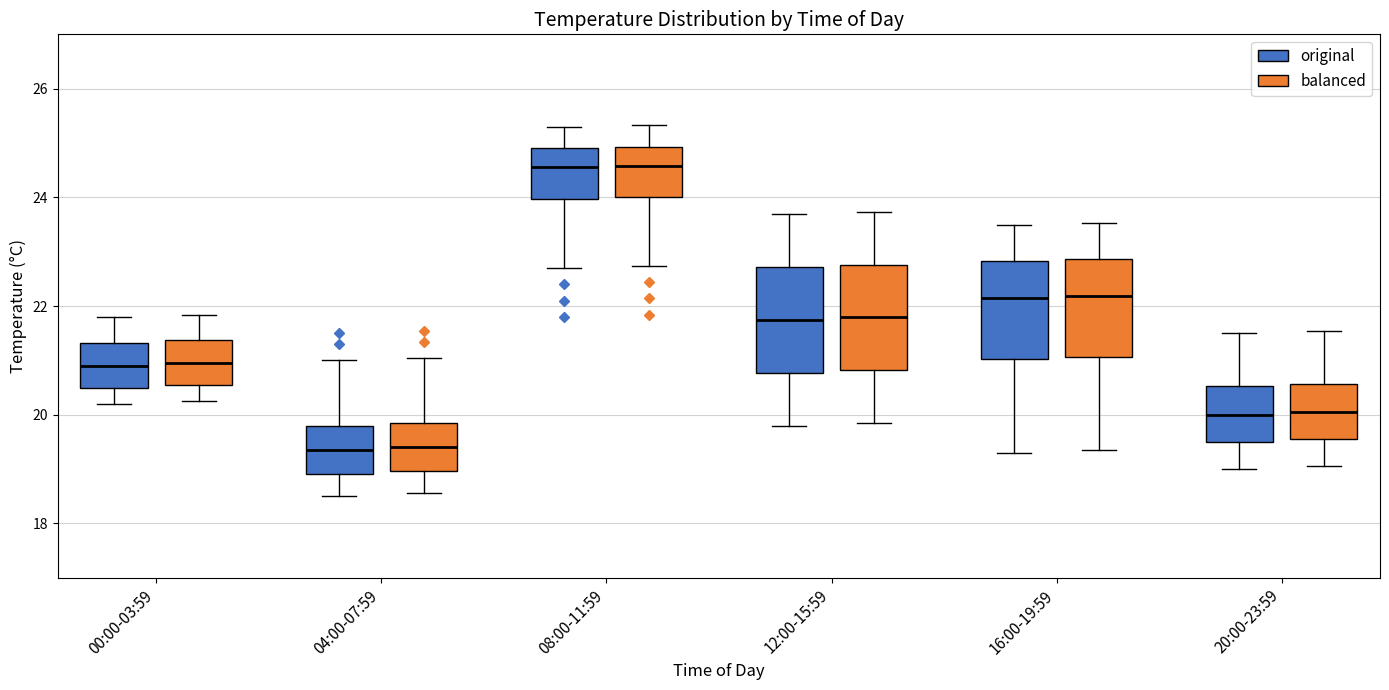

Reading left to right, transcribe this box plot: for each box, give where its median line is, the range the box spans, and where its two whiskers end, as read against the y-axis. The values are not printed on the chart, so give them approximately, as read against the axis.

00:00-03:59 (original): median 21.0, box 20.6 to 21.4, whiskers 20.2 to 21.8
00:00-03:59 (balanced): median 21.0, box 20.6 to 21.4, whiskers 20.2 to 21.8
04:00-07:59 (original): median 19.4, box 19.0 to 19.8, whiskers 18.6 to 21.0
04:00-07:59 (balanced): median 19.4, box 19.0 to 19.8, whiskers 18.6 to 21.0
08:00-11:59 (original): median 24.6, box 24.0 to 25.0, whiskers 22.8 to 25.4
08:00-11:59 (balanced): median 24.6, box 24.0 to 25.0, whiskers 22.8 to 25.4
12:00-15:59 (original): median 21.8, box 20.8 to 22.8, whiskers 19.8 to 23.8
12:00-15:59 (balanced): median 21.8, box 20.8 to 22.8, whiskers 19.8 to 23.8
16:00-19:59 (original): median 22.2, box 21.0 to 22.8, whiskers 19.4 to 23.6
16:00-19:59 (balanced): median 22.2, box 21.0 to 22.8, whiskers 19.4 to 23.6
20:00-23:59 (original): median 20.0, box 19.6 to 20.6, whiskers 19.0 to 21.6
20:00-23:59 (balanced): median 20.0, box 19.6 to 20.6, whiskers 19.0 to 21.6